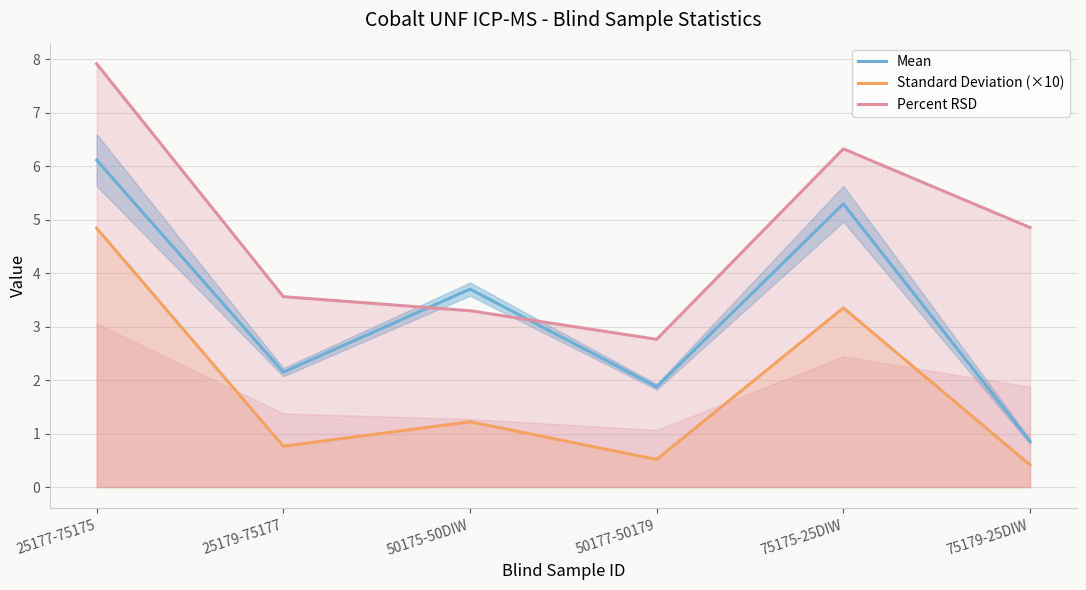

The value of Percent RSD at 50175-50DIW is 3.3. True or false?

True